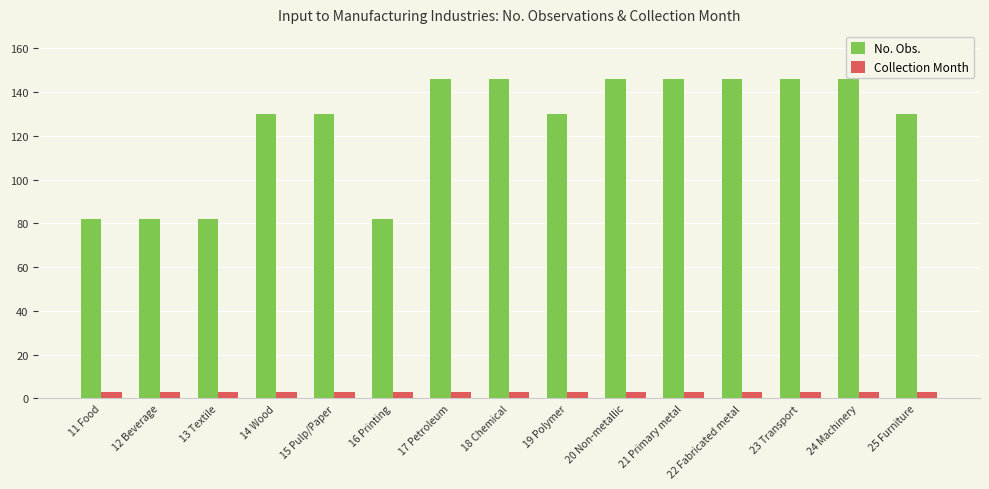

How many bars are there in each group?

2